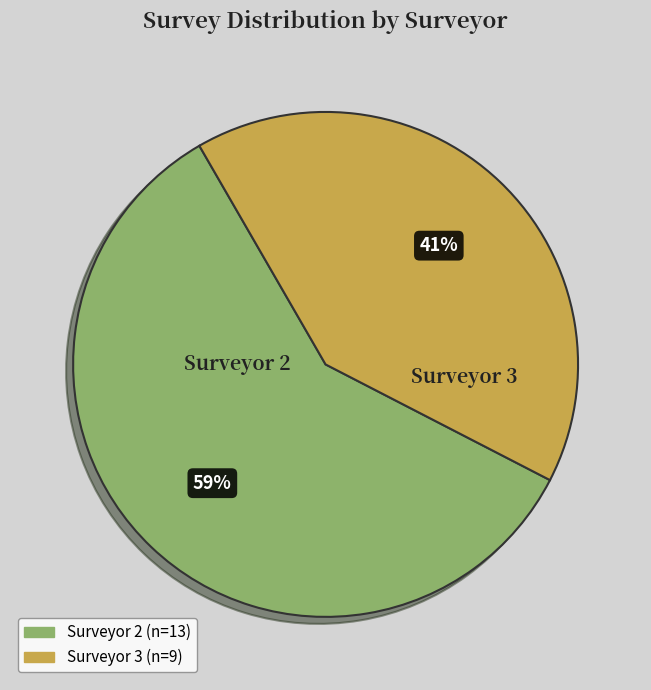

To the nearest percent, what is the combined percentage of Surveyor 3 and Surveyor 2?

100%